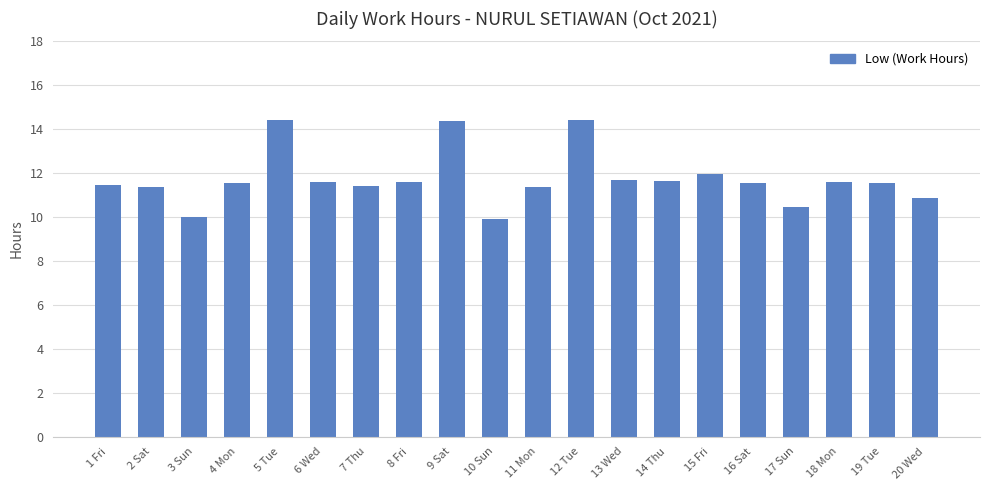

What is the label of the 16th bar from the right?

5 Tue